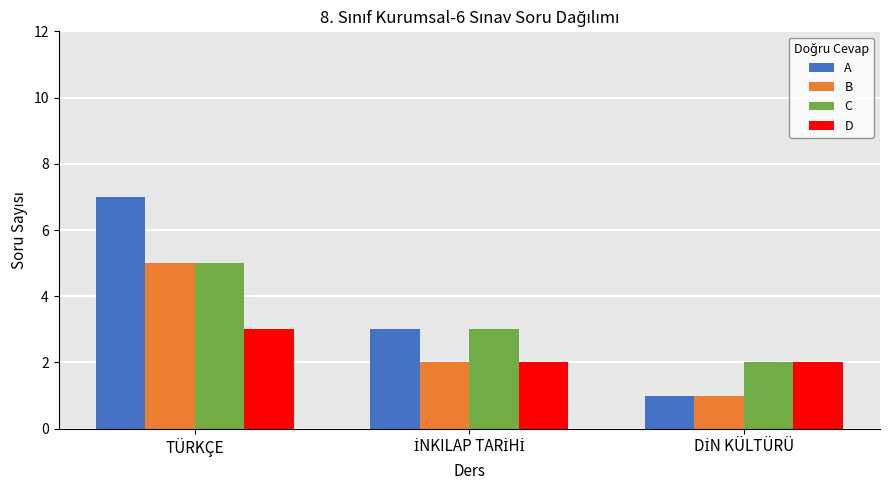

The D series shows 3 at TÜRKÇE. True or false?

True